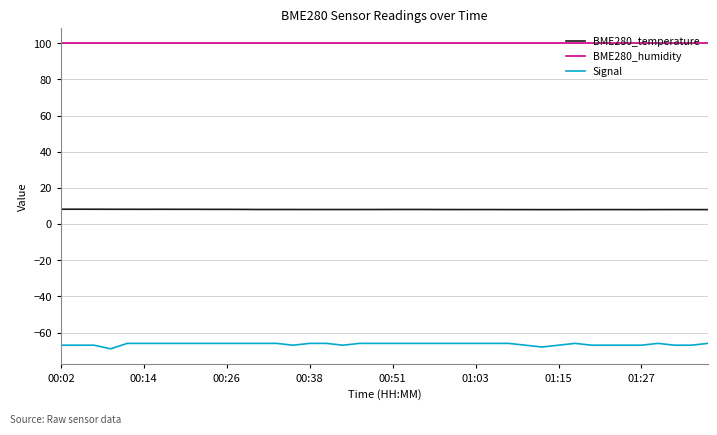

Which series has the largest total across all categories?

BME280_humidity